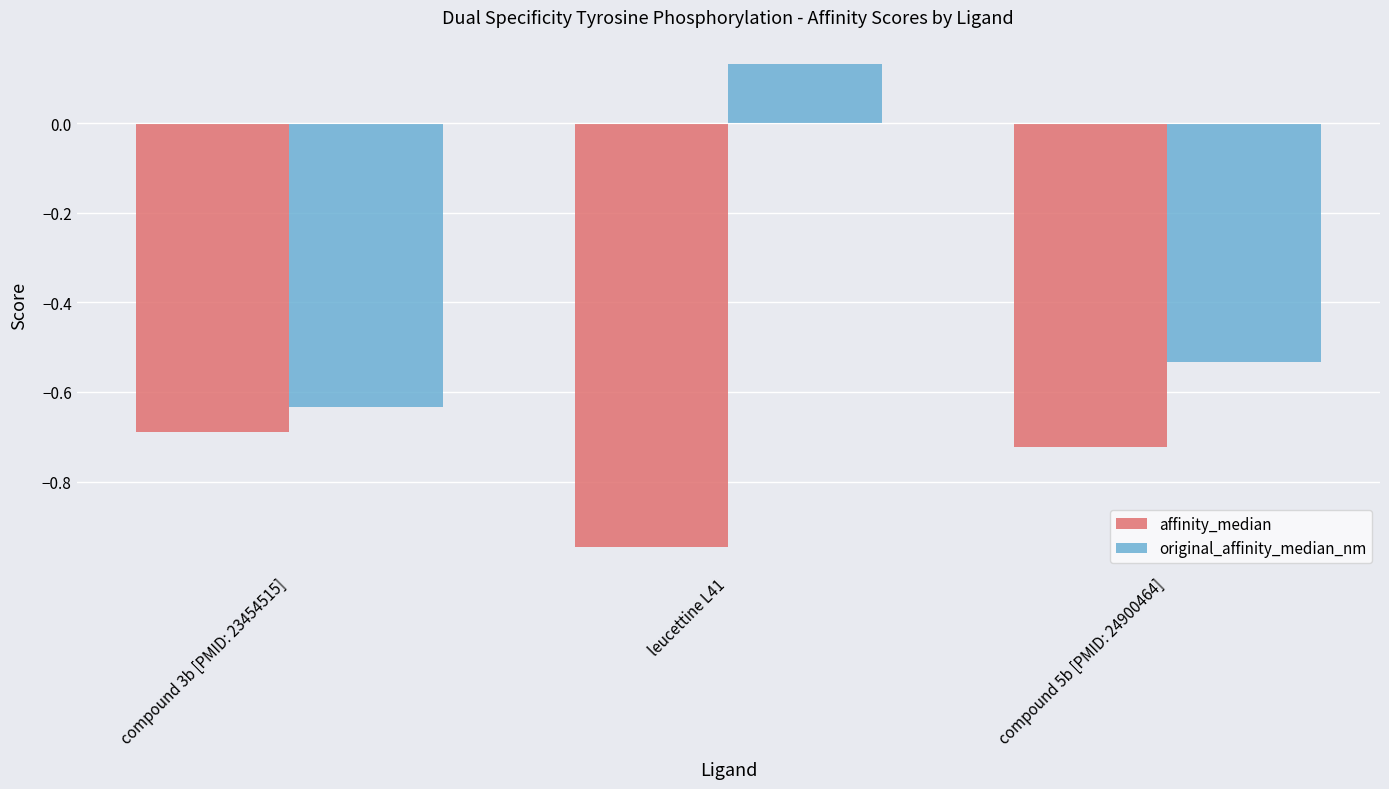

True or false: original_affinity_median_nm has a value of 0.0 at leucettine L41.

False